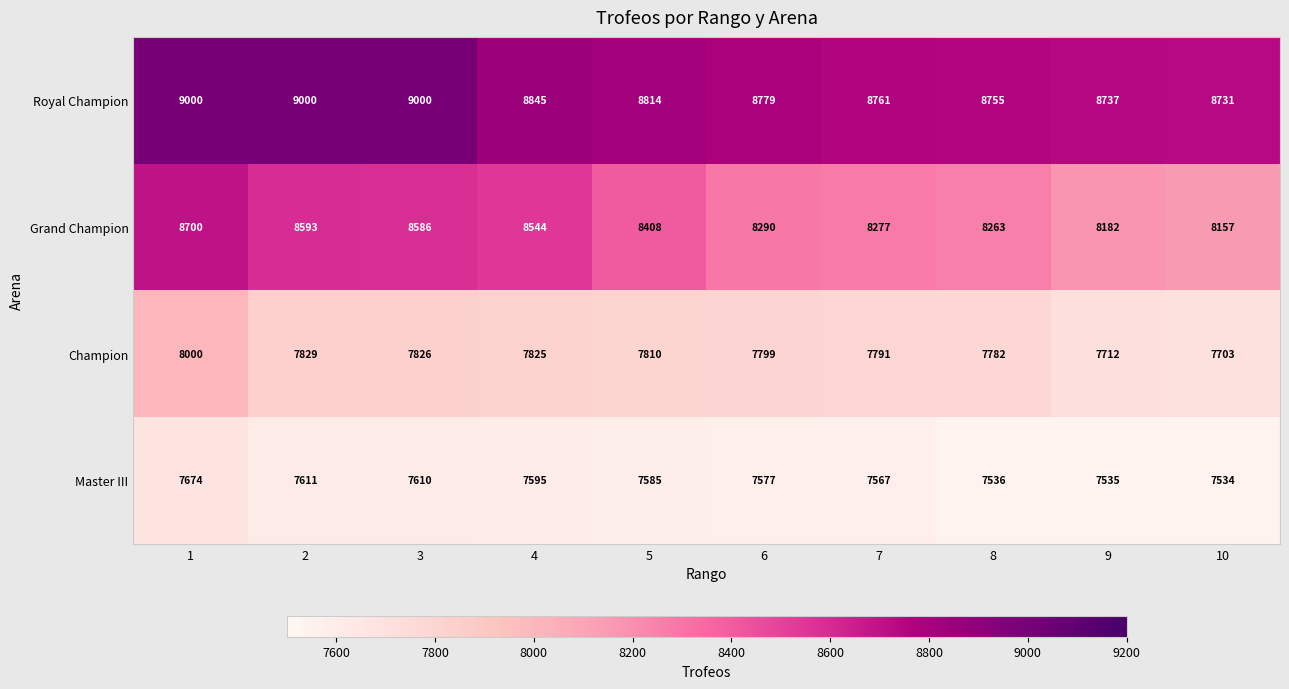

True or false: Master III has a value of 2529 at 6.

False